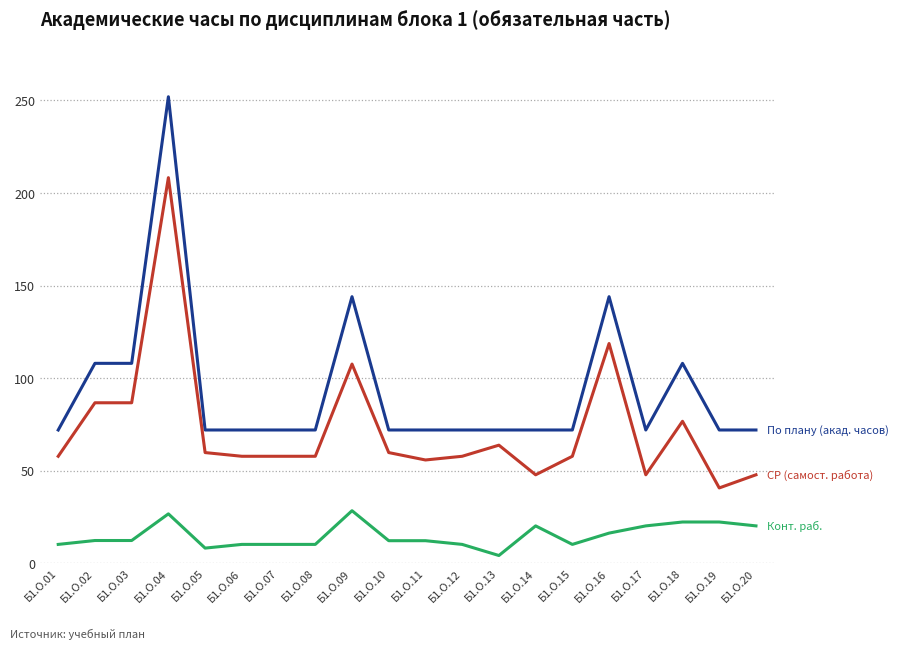

What is the maximum value shown in the chart?

252.0